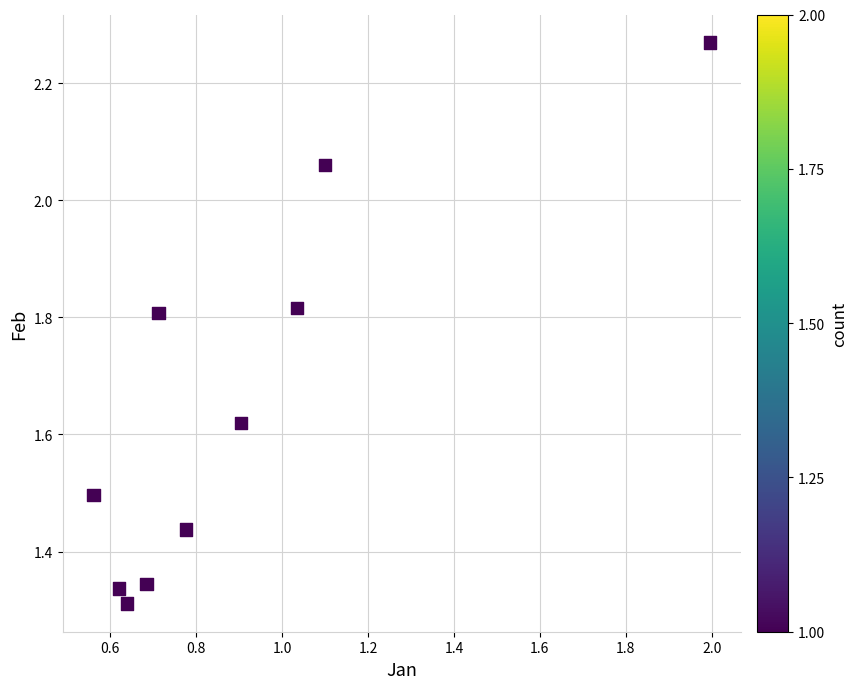

What is the average X value?

0.9